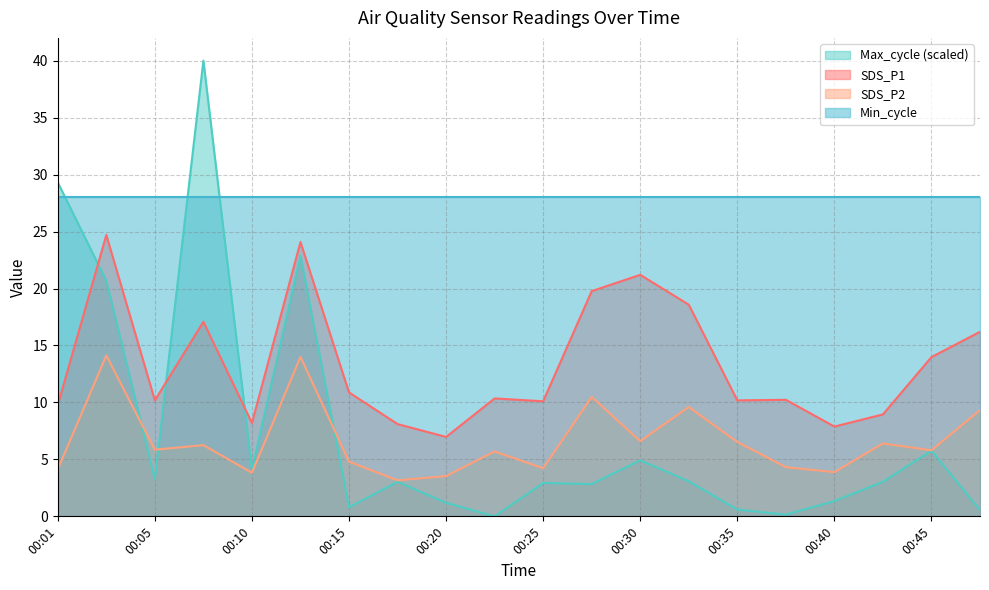

What is the total value across all series at 00:40?

41.1